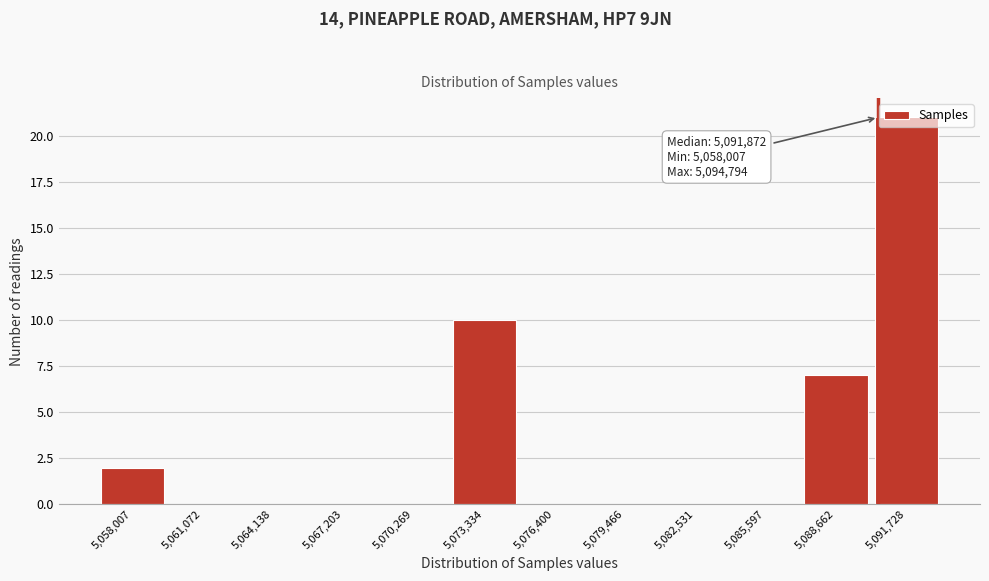

What is the approximate value at 5,088,662?

7